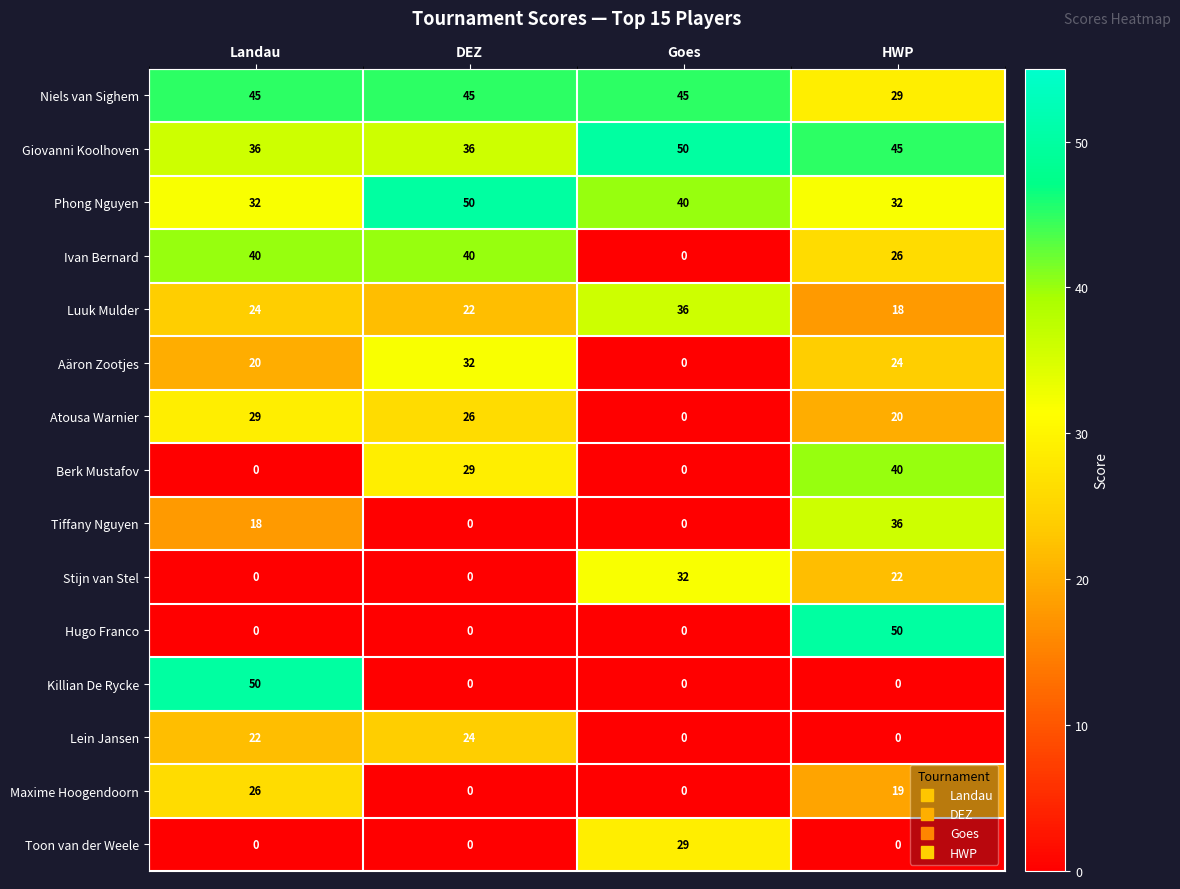

What is the maximum value shown in the chart?

50